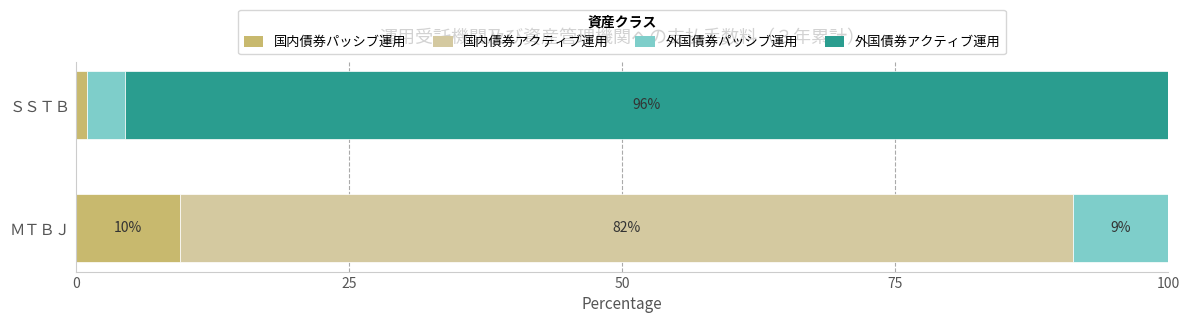

At how many categories does at least one series exceed 94?

1